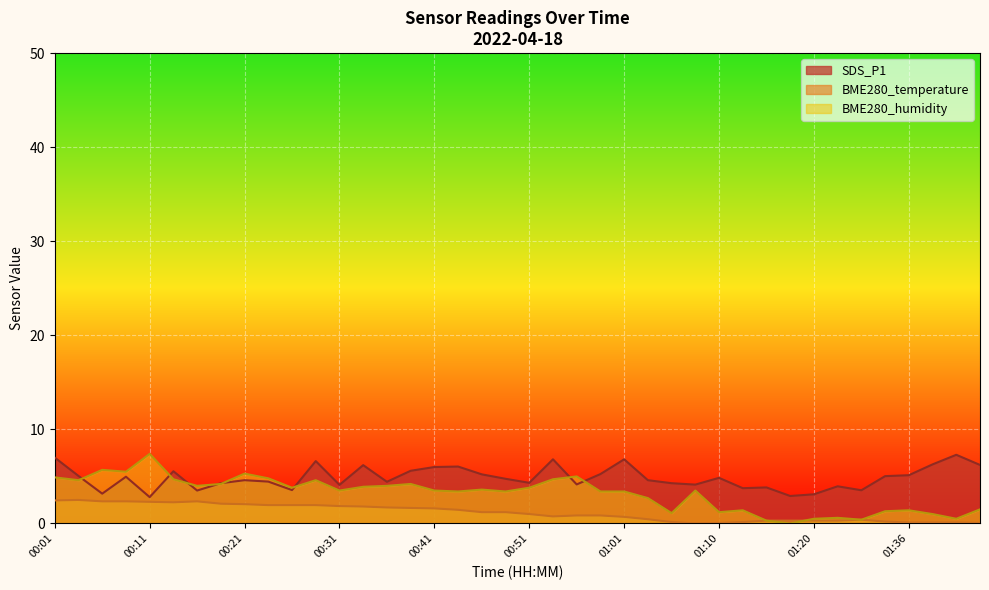

After their last crossing, which series has the higher values: BME280_temperature or BME280_humidity?

BME280_humidity